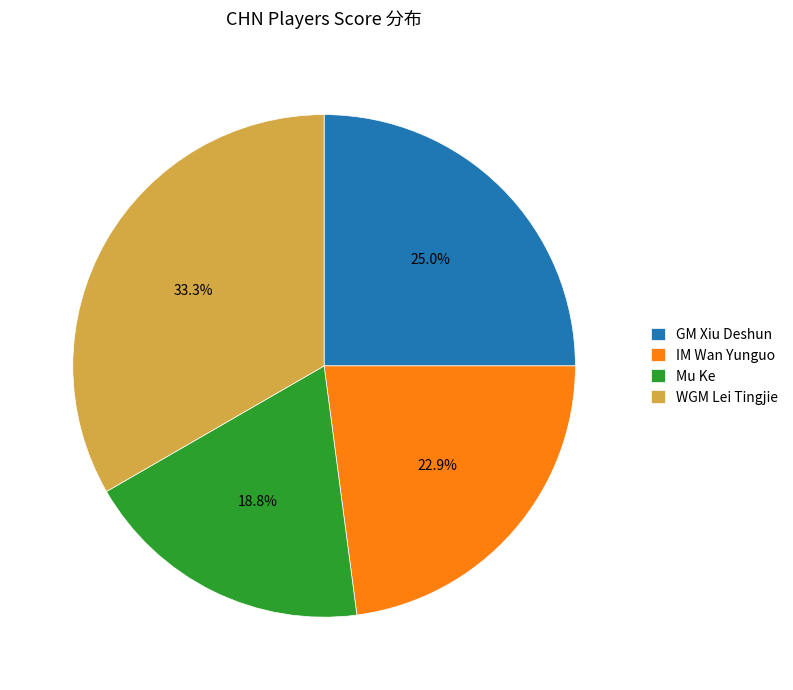

Is there a majority slice in this chart?

No